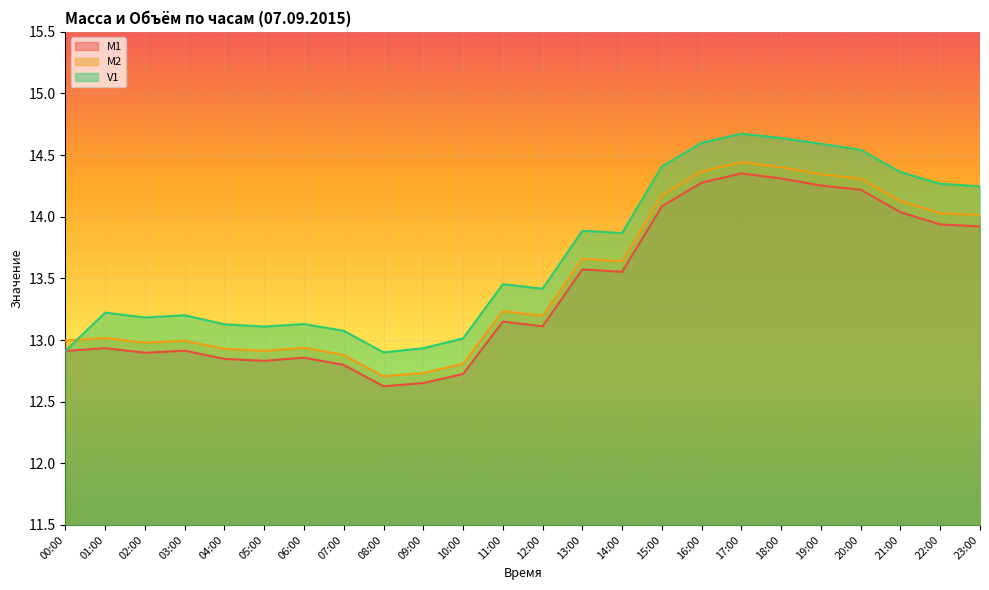

What is the difference between the maximum and minimum values in the M2 series?

1.7